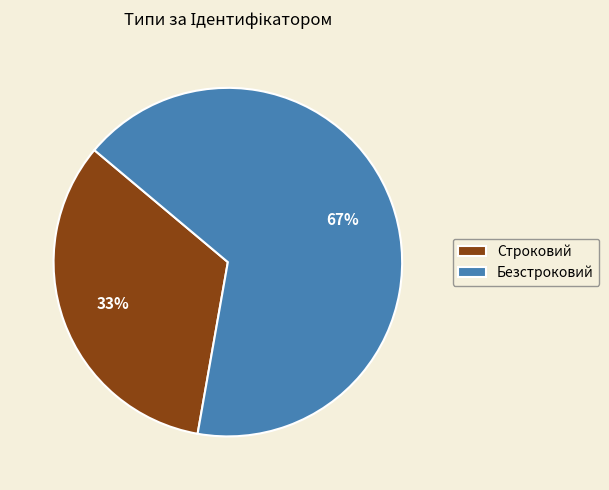

What is the ratio of the value at Строковий to the value at Безстроковий?

0.5